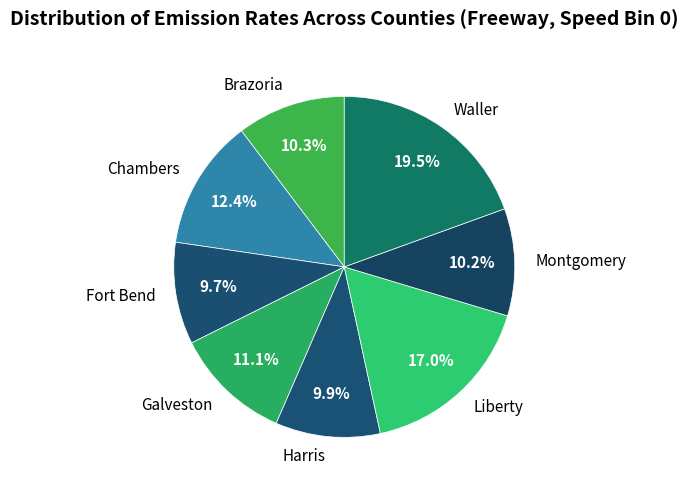

What percentage is the Liberty slice, to the nearest percent?

17%